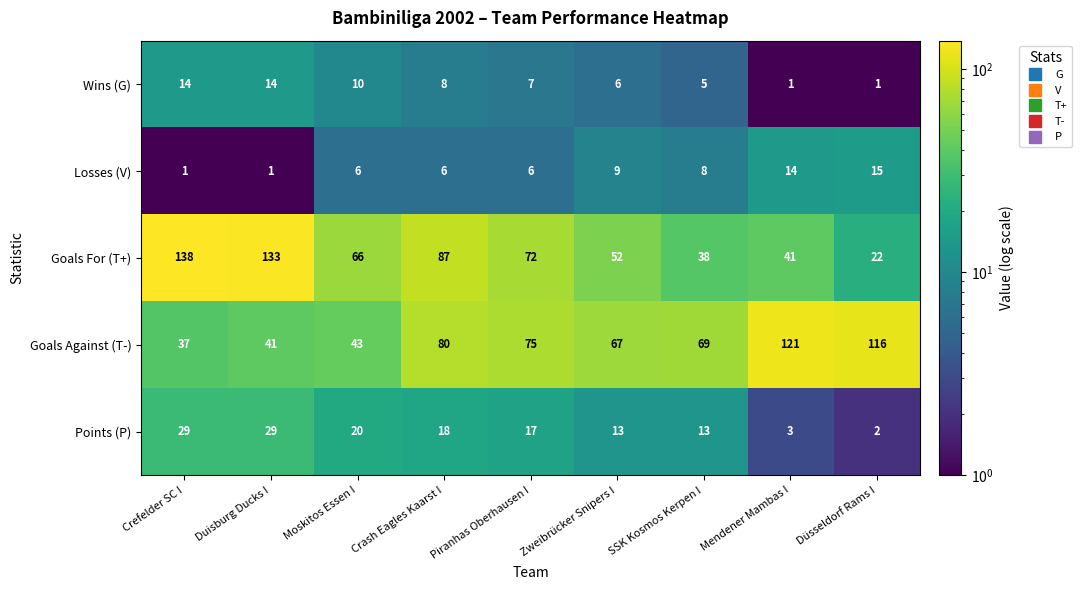

What is the greatest value displayed?

138